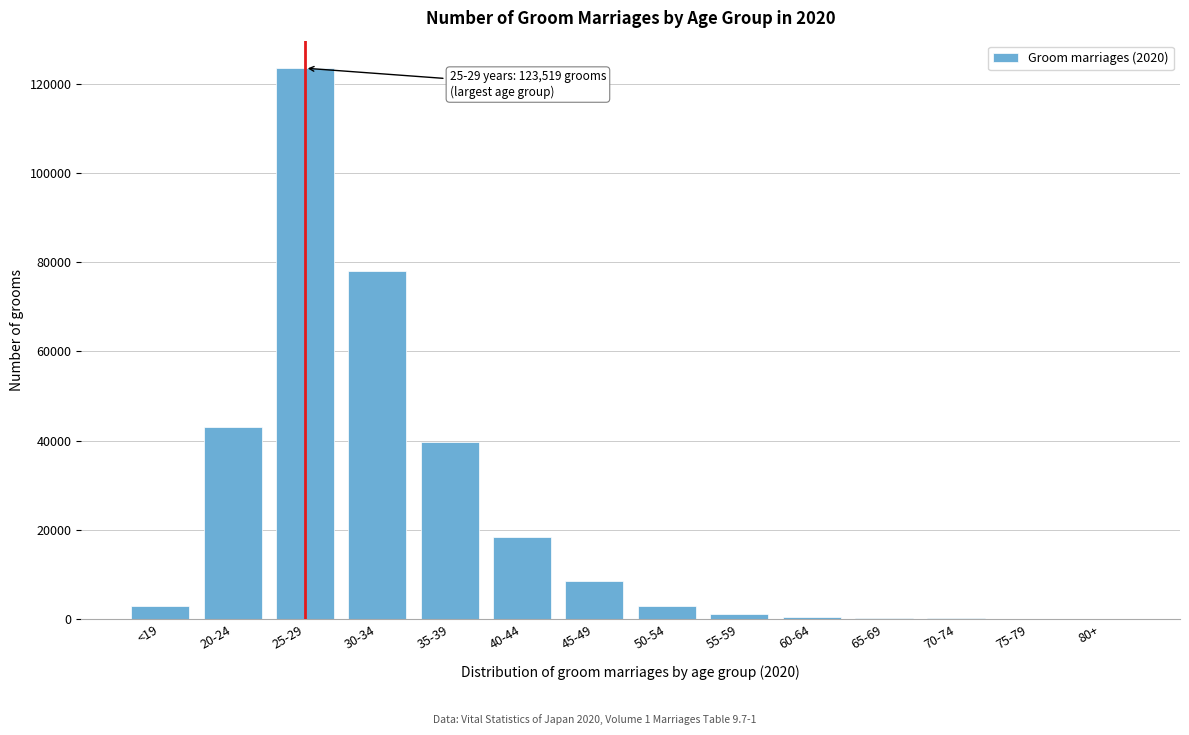

What is the sum of all values?

319346